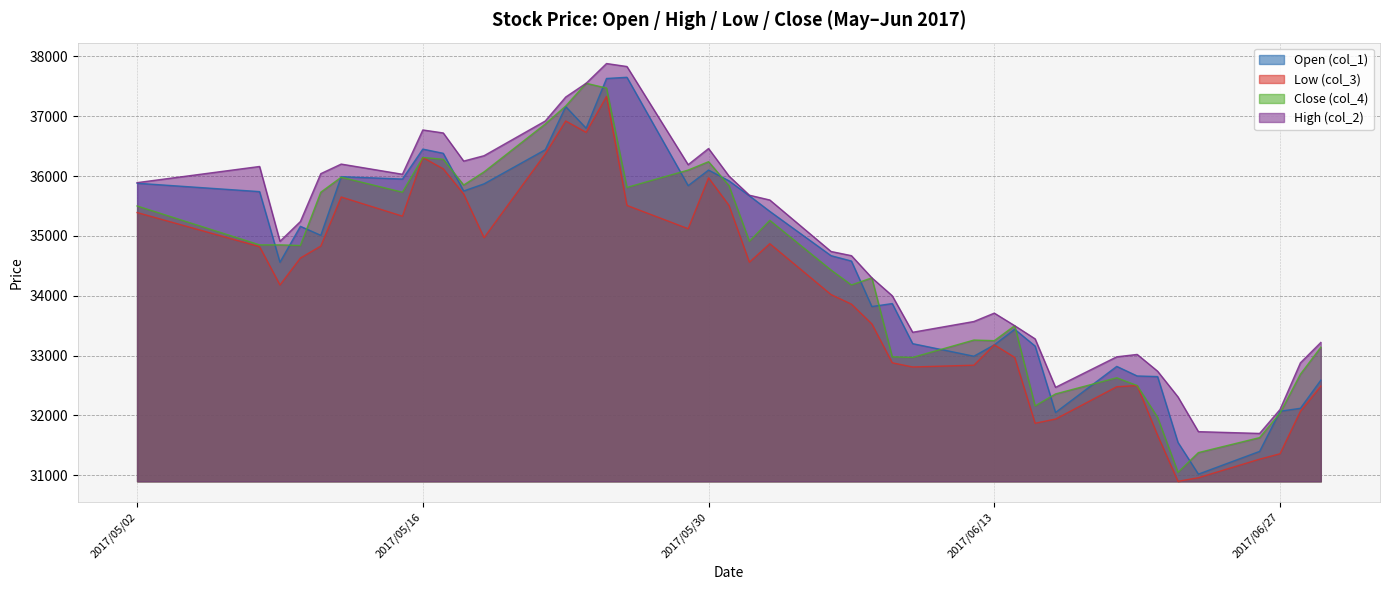

The Open (col_1) series shows 33870 at 2017/06/08. True or false?

True